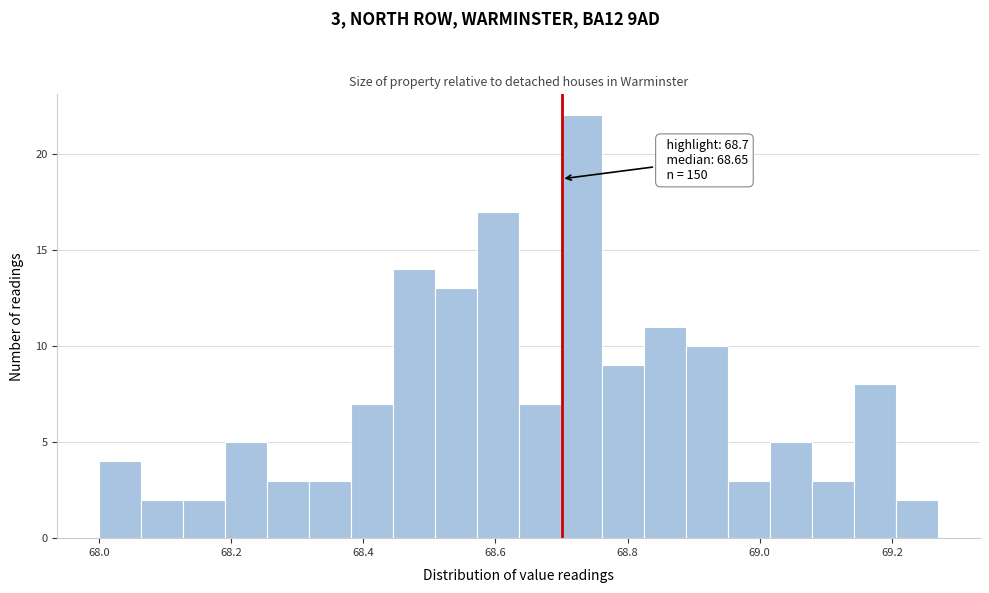

Around what value on the x-axis is the tallest bar? Give the approximate position of its centre, as read against the axis.

68.74